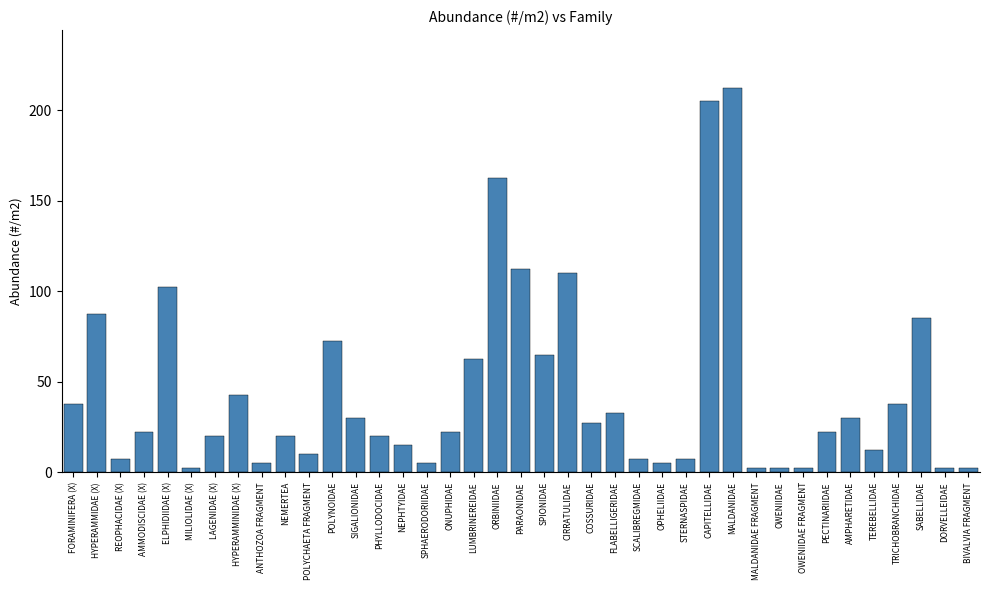

What is the label of the 37th bar from the right?

REOPHACIDAE (X)